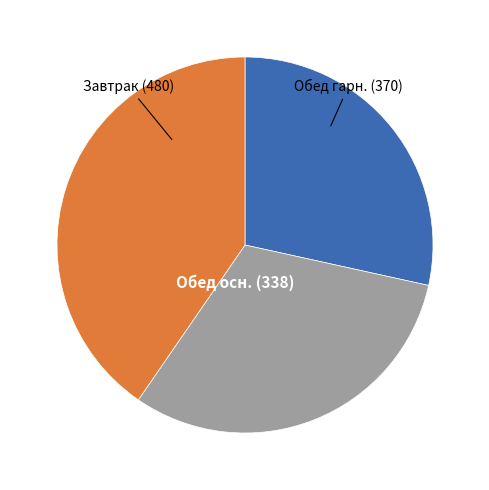

Is there a majority slice in this chart?

No